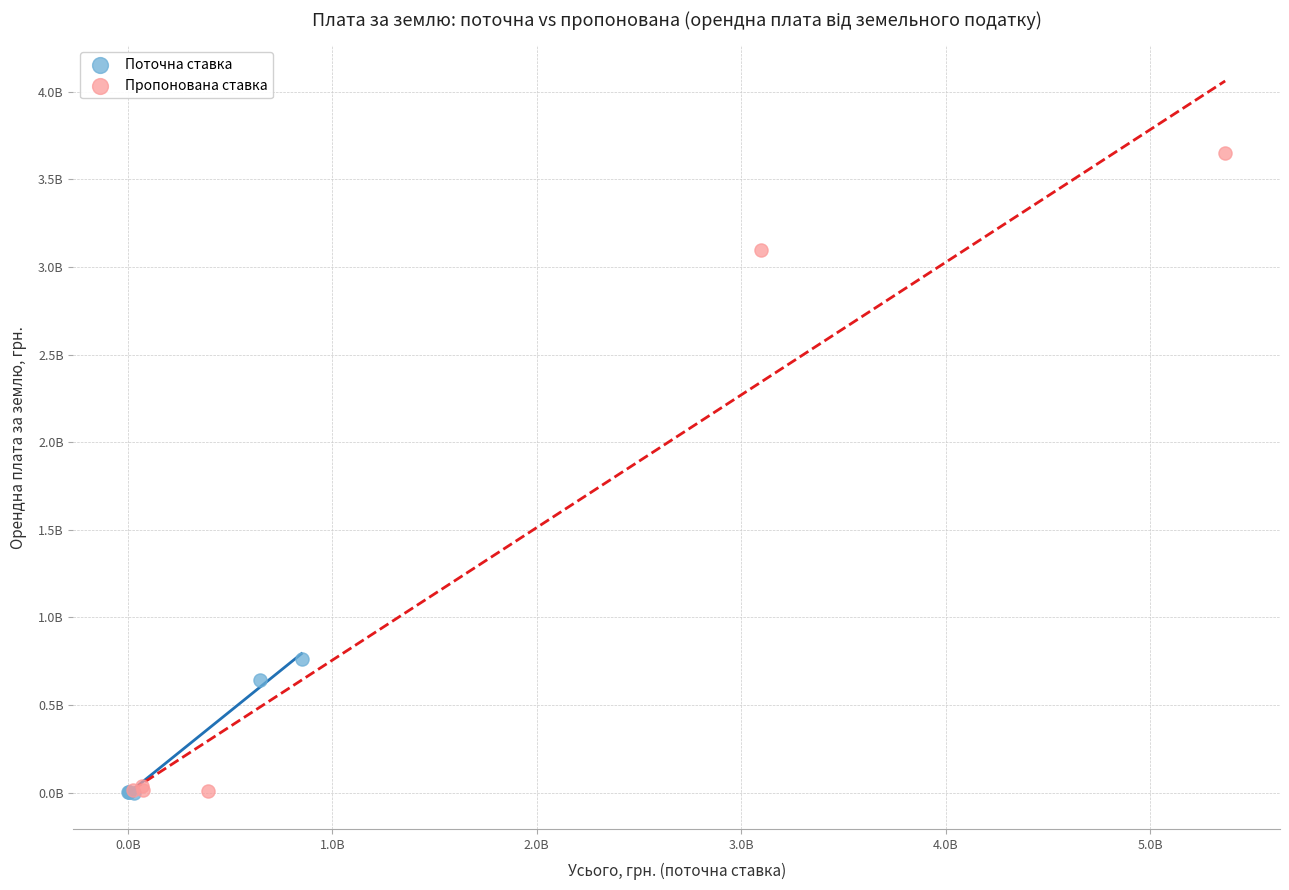

Which series contains the highest Y value?

Пропонована ставка